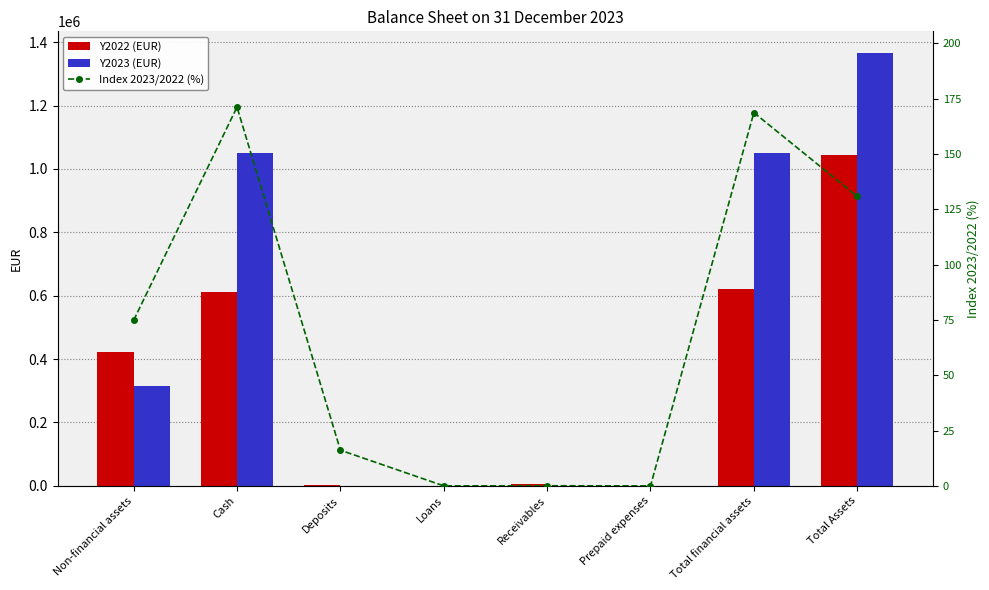

Which category has the highest value in the Y2023 (EUR) series?

Total Assets